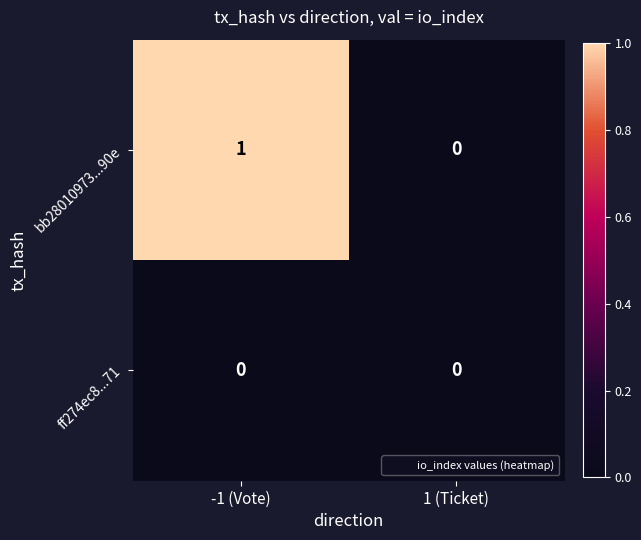

Rank the series by their average value, from lowest to highest.

ff274ec8...71, bb28010973...90e